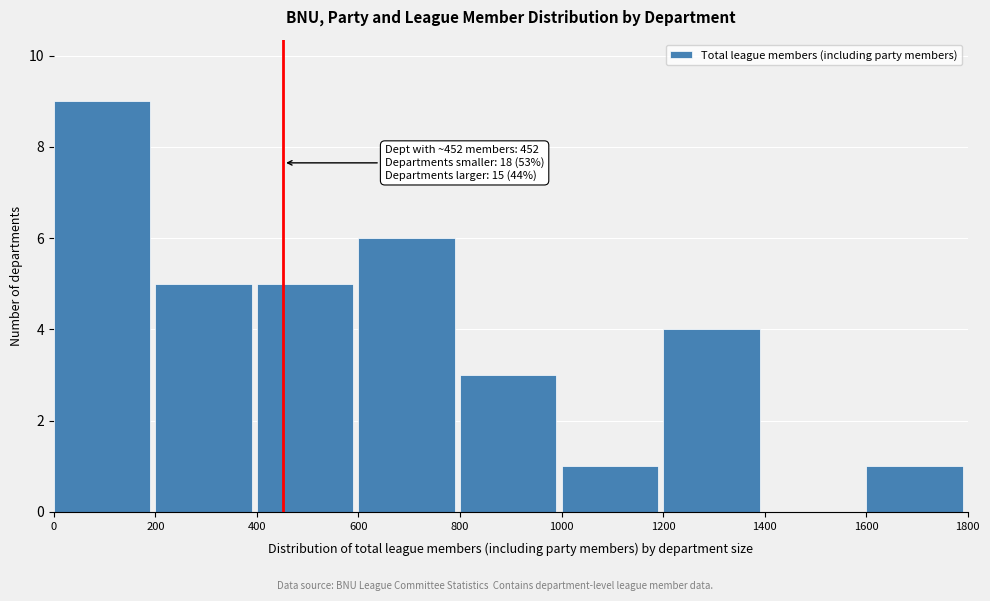

Over which range of the x-axis is the bar tallest?

0 to 200